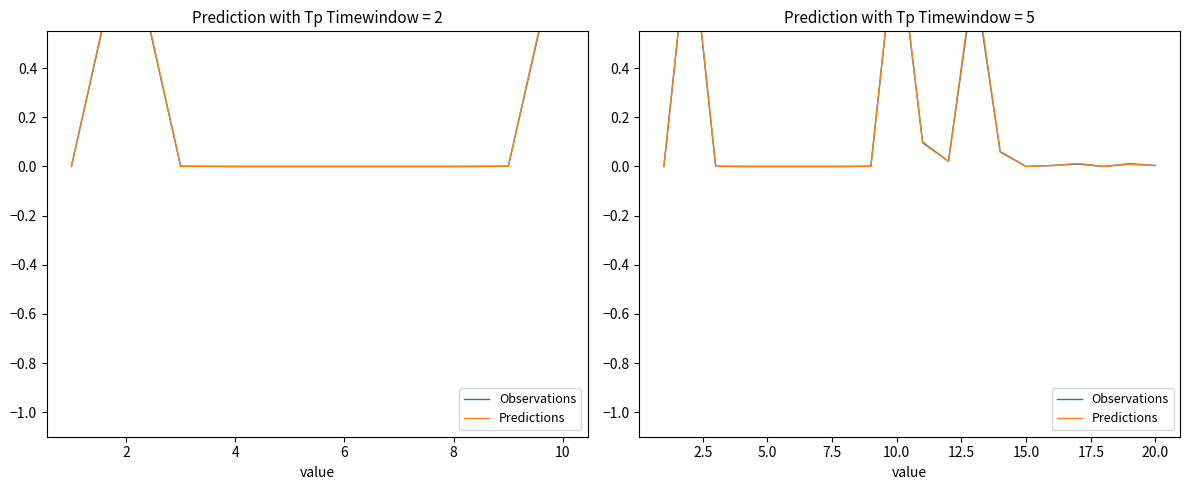

Is this an area chart (filled region under the line)?

No